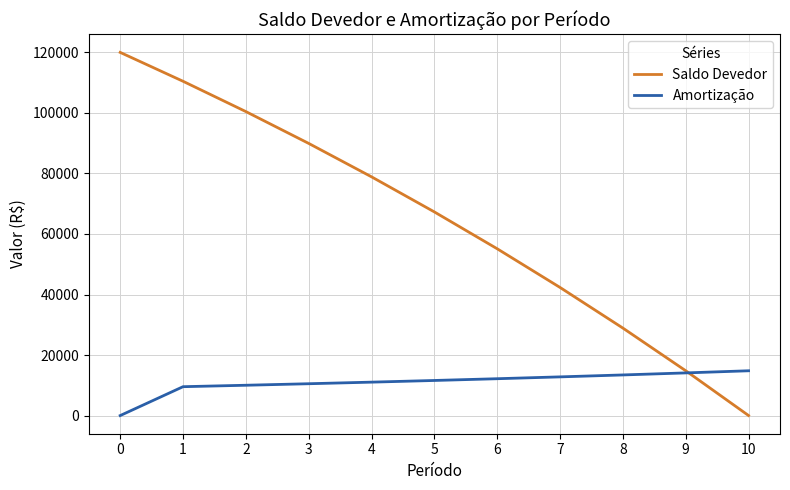

What value does the Amortização series have at 9?

14094.9